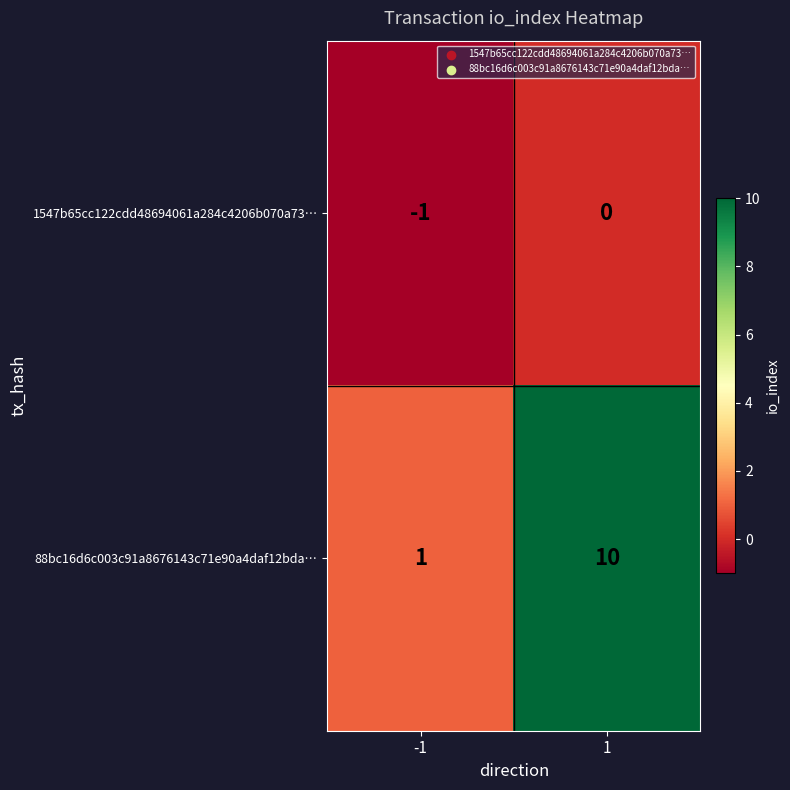

Which series has the largest total across all categories?

88bc16d6c003c91a8676143c71e90a4daf12bda…